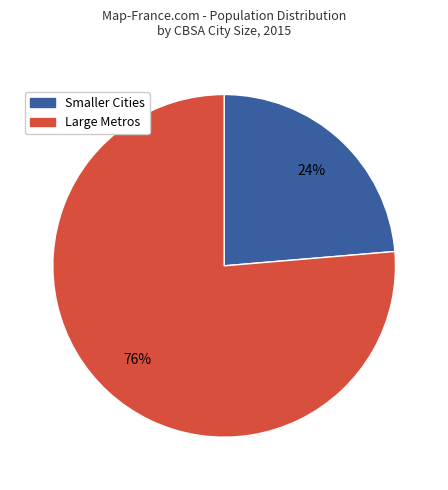

How many segments does this pie chart have?

2